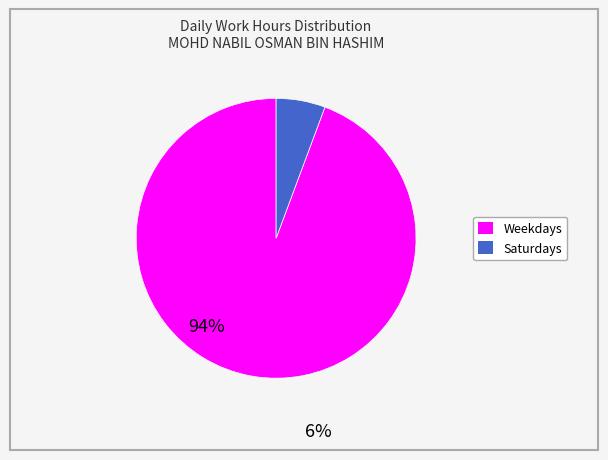

Is there any slice that represents more than half of the pie?

Yes